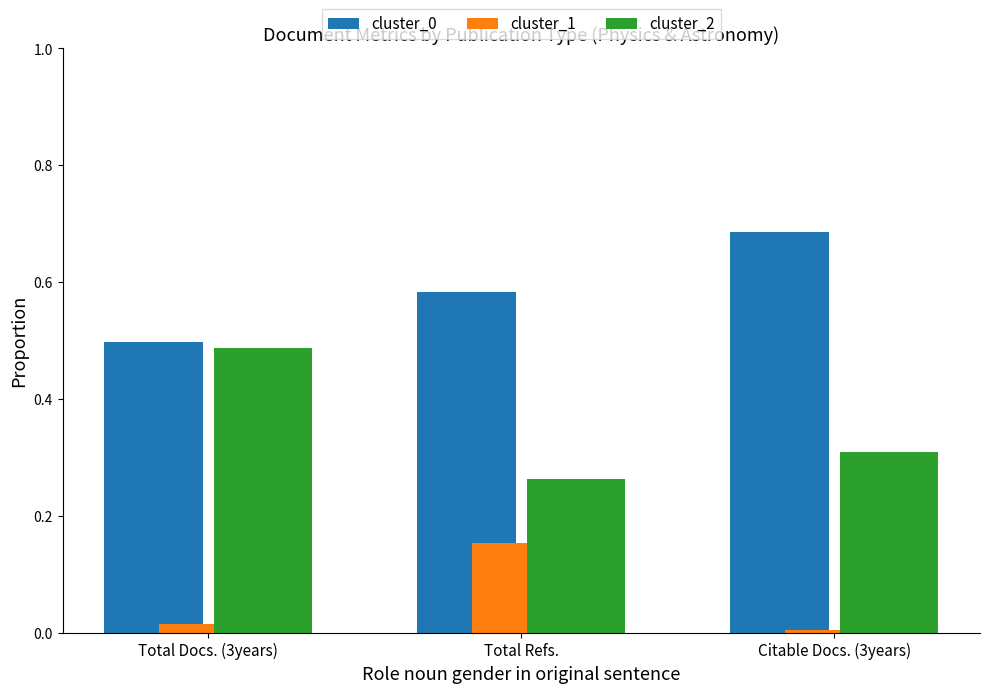

Is the value of cluster_1 at Total Refs. greater than the value of cluster_0 at Total Refs.?

No